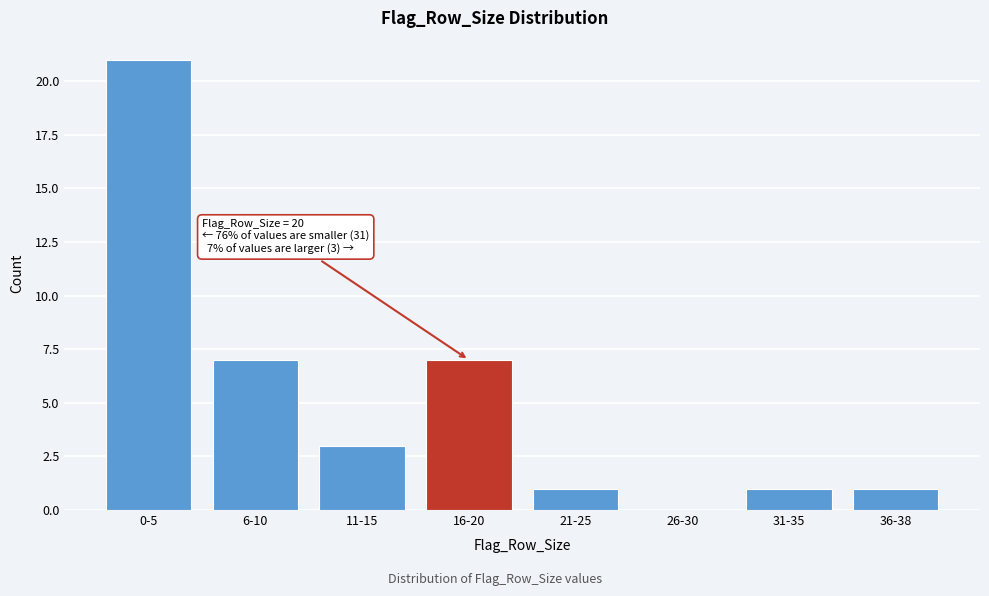

Reading left to right, what are all the values shown in this chart?

0-5=21	6-10=7	11-15=3	16-20=7	21-25=1	26-30=0	31-35=1	36-38=1